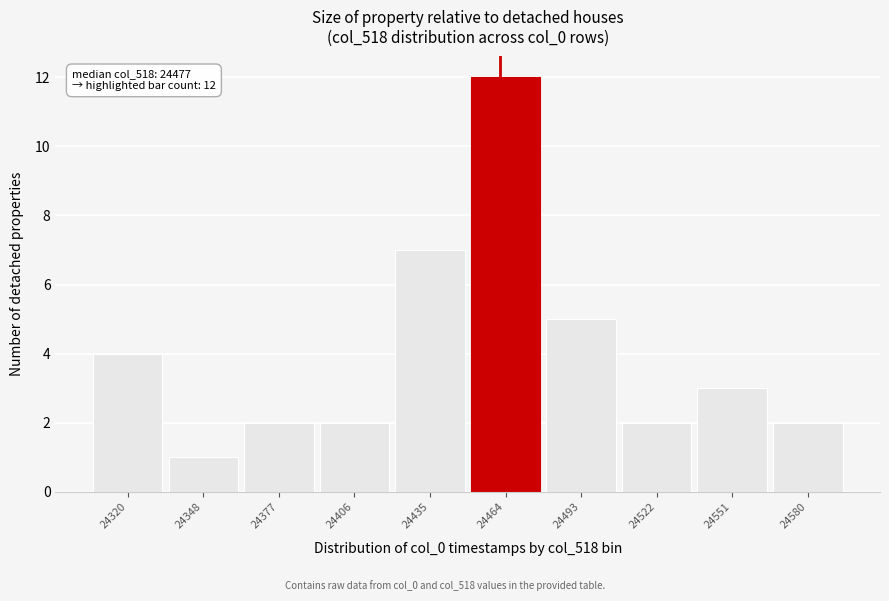

Reading right to left, transcribe all the data shown in this chart.

24580=2	24551=3	24522=2	24493=5	24464=12	24435=7	24406=2	24377=2	24348=1	24320=4